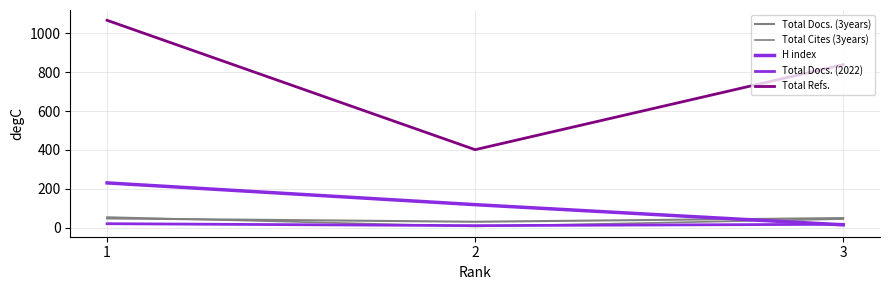

What is the approximate value of Total Cites (3years) at 1, to the nearest 5?

55